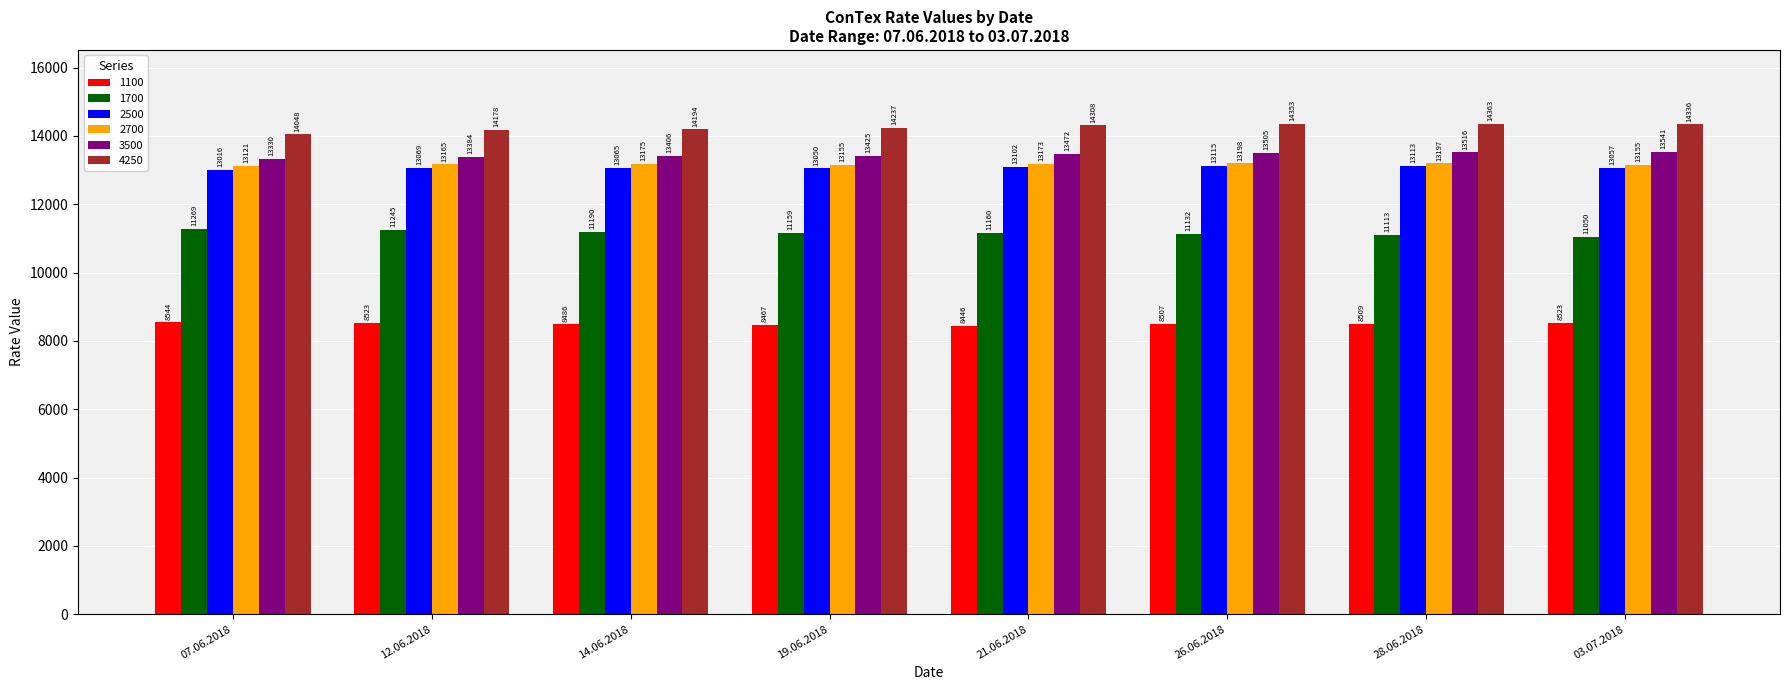

List the series in order of their peak value, lowest first.

1100, 1700, 2500, 2700, 3500, 4250